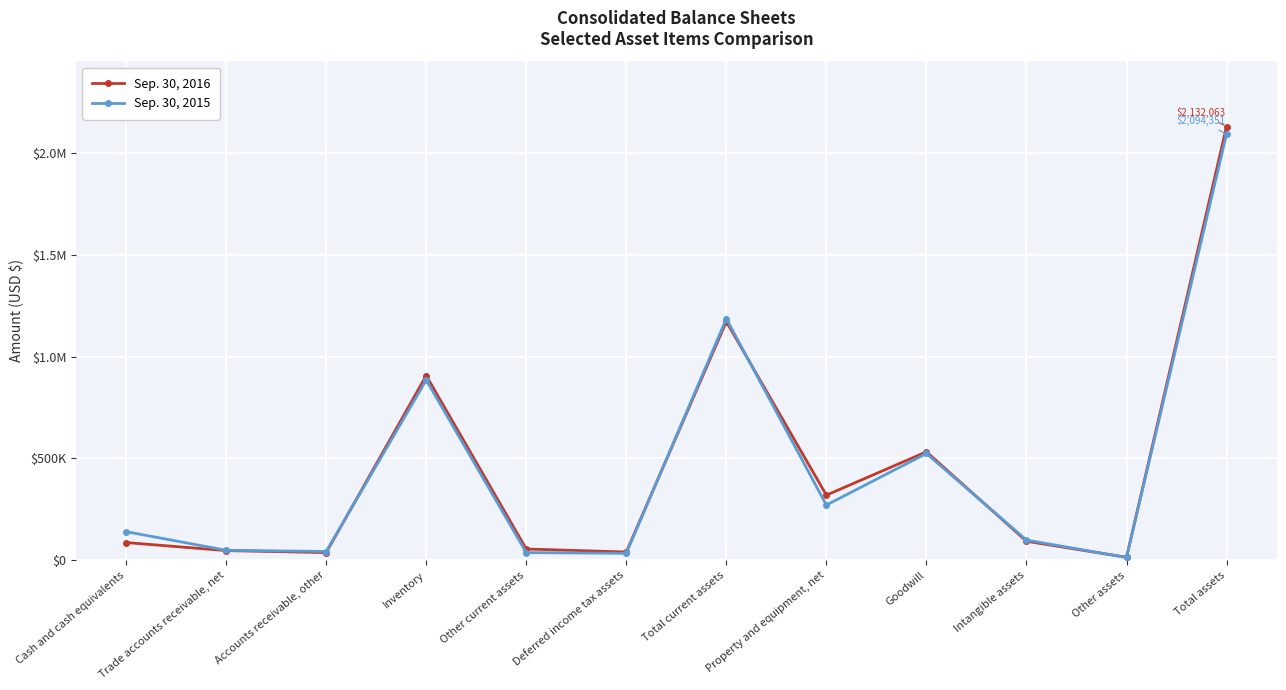

What are all the series names shown in the legend?

Sep. 30, 2016, Sep. 30, 2015